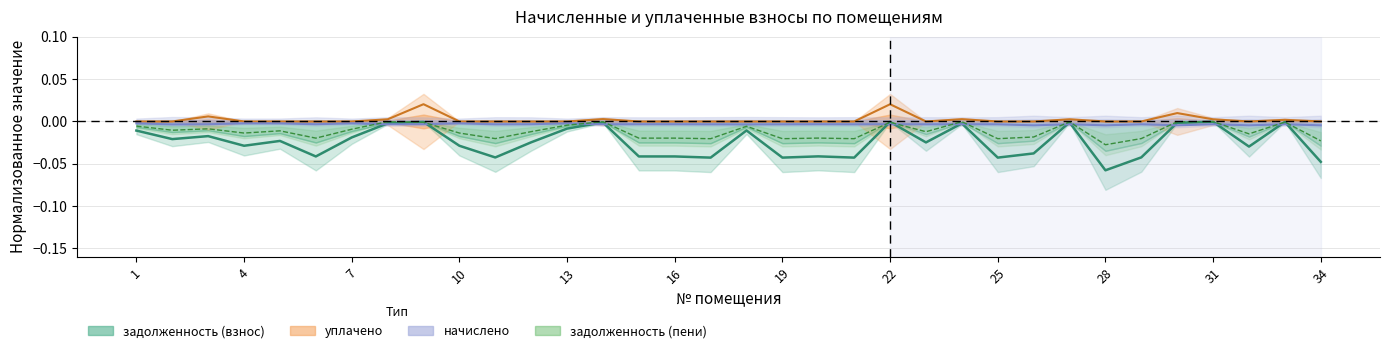

Reading left to right, list all the values displayed in this chart.

задолженность (взнос): -0.0	-0.0	-0.0	-0.0	-0.0	-0.0	-0.0	-0.0	-0.0	-0.0	-0.0	-0.0	-0.0	-0.0	-0.0	-0.0	-0.0	-0.0	-0.0	-0.0	-0.0	-0.0	-0.0	-0.0	-0.0	-0.0	-0.0	-0.1	-0.0	-0.0	-0.0	-0.0	-0.0	-0.0
задолженность (пени): -0.0	-0.0	-0.0	-0.0	-0.0	-0.0	-0.0	-0.0	-0.0	-0.0	-0.0	-0.0	-0.0	-0.0	-0.0	-0.0	-0.0	-0.0	-0.0	-0.0	-0.0	-0.0	-0.0	-0.0	-0.0	-0.0	-0.0	-0.0	-0.0	-0.0	-0.0	-0.0	-0.0	-0.0
начислено: -0.0	-0.0	-0.0	-0.0	-0.0	-0.0	-0.0	-0.0	-0.0	-0.0	-0.0	-0.0	-0.0	-0.0	-0.0	-0.0	-0.0	-0.0	-0.0	-0.0	-0.0	-0.0	-0.0	-0.0	-0.0	-0.0	-0.0	-0.0	-0.0	-0.0	-0.0	-0.0	-0.0	-0.0
уплачено: 0.0	0.0	0.0	0.0	0.0	0.0	0.0	0.0	0.0	0.0	0.0	0.0	0.0	0.0	0.0	0.0	0.0	0.0	0.0	0.0	0.0	0.0	0.0	0.0	0.0	0.0	0.0	0.0	0.0	0.0	0.0	0.0	0.0	0.0